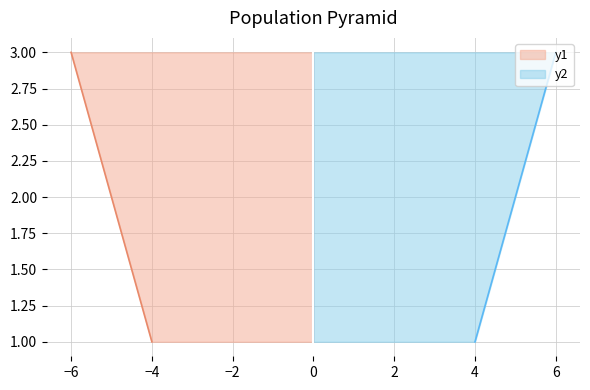

The value of y2 at 2 is 1. True or false?

False